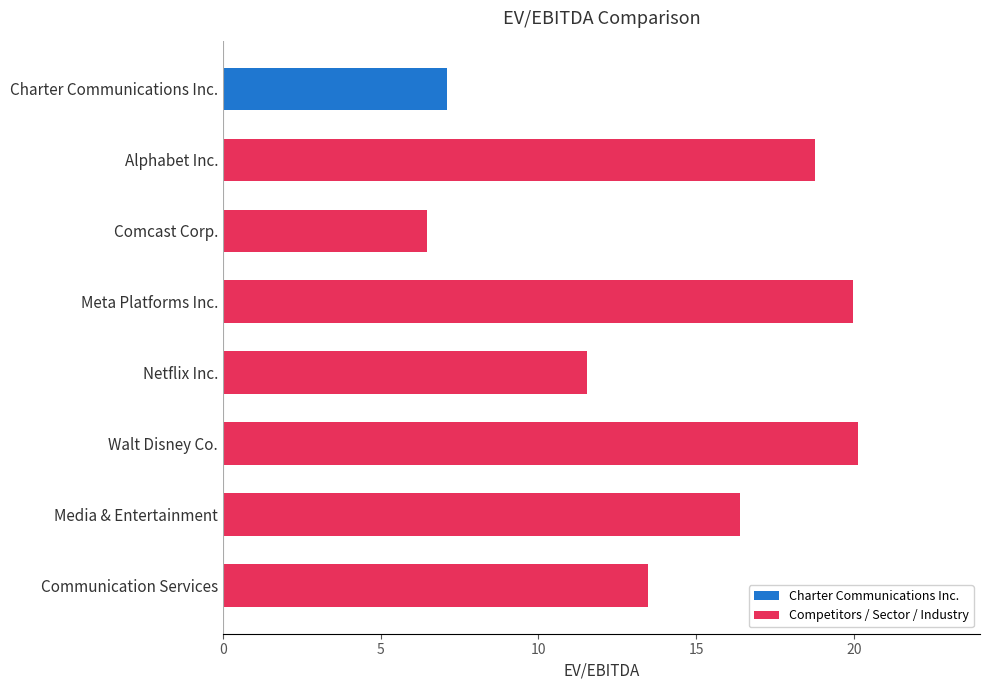

Reading bottom to top, what are all the values shown in this chart?

Communication Services=13.5	Media & Entertainment=16.4	Walt Disney Co.=20.1	Netflix Inc.=11.5	Meta Platforms Inc.=20.0	Comcast Corp.=6.5	Alphabet Inc.=18.8	Charter Communications Inc.=7.1